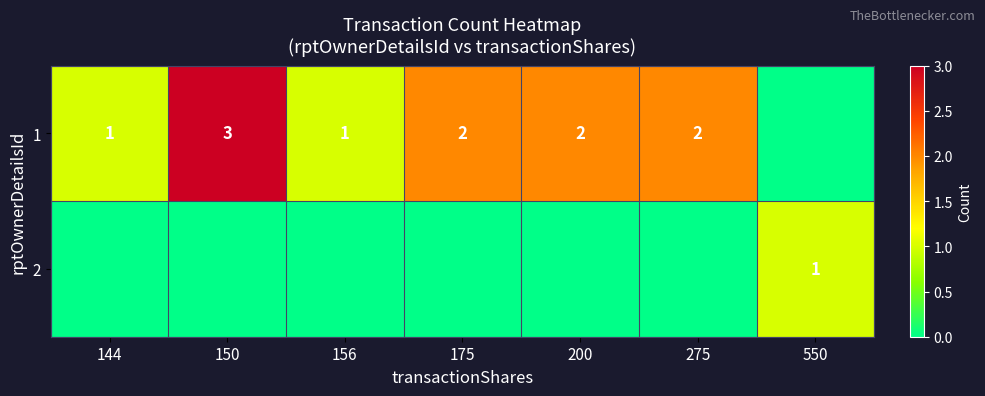

The value of 1 at 175 is 2. True or false?

True